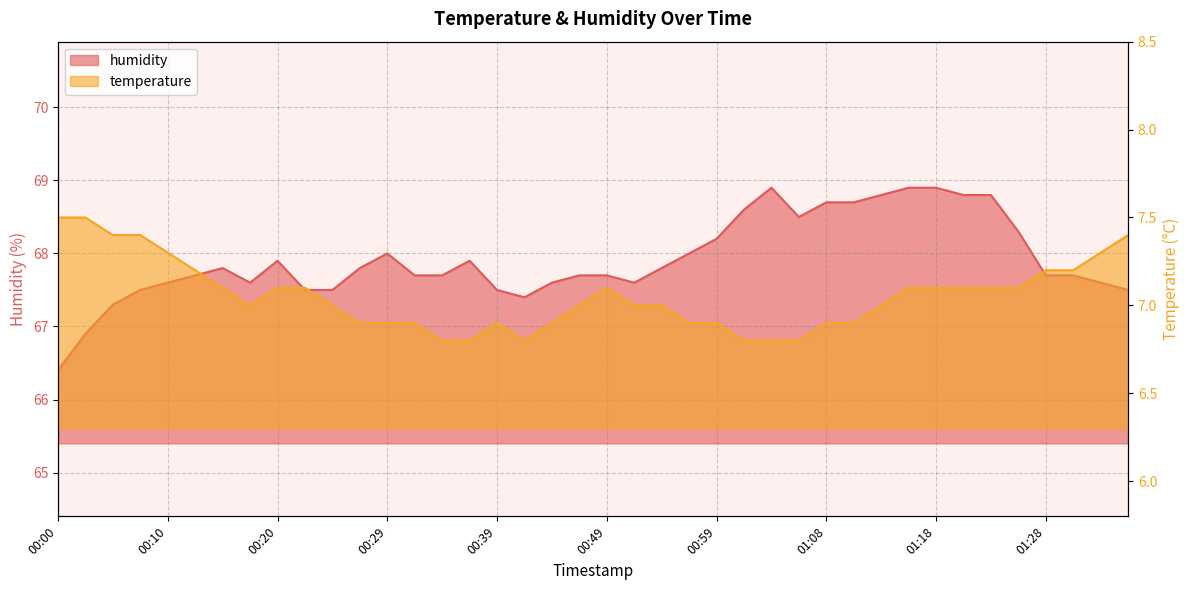

Is it true that temperature equals 6.9 at 01:08?

True